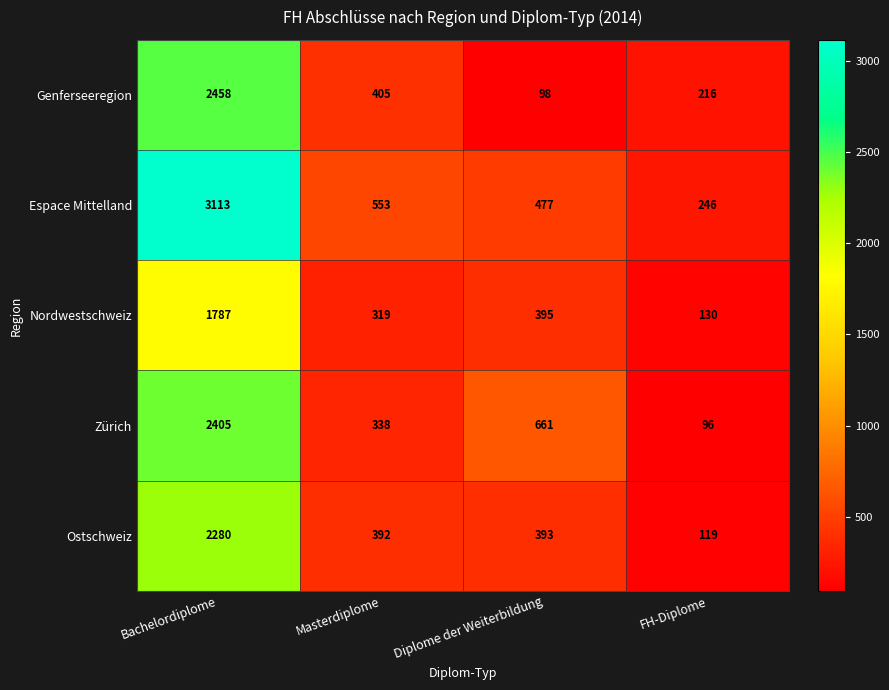

At which label does Zürich reach its peak?

Bachelordiplome